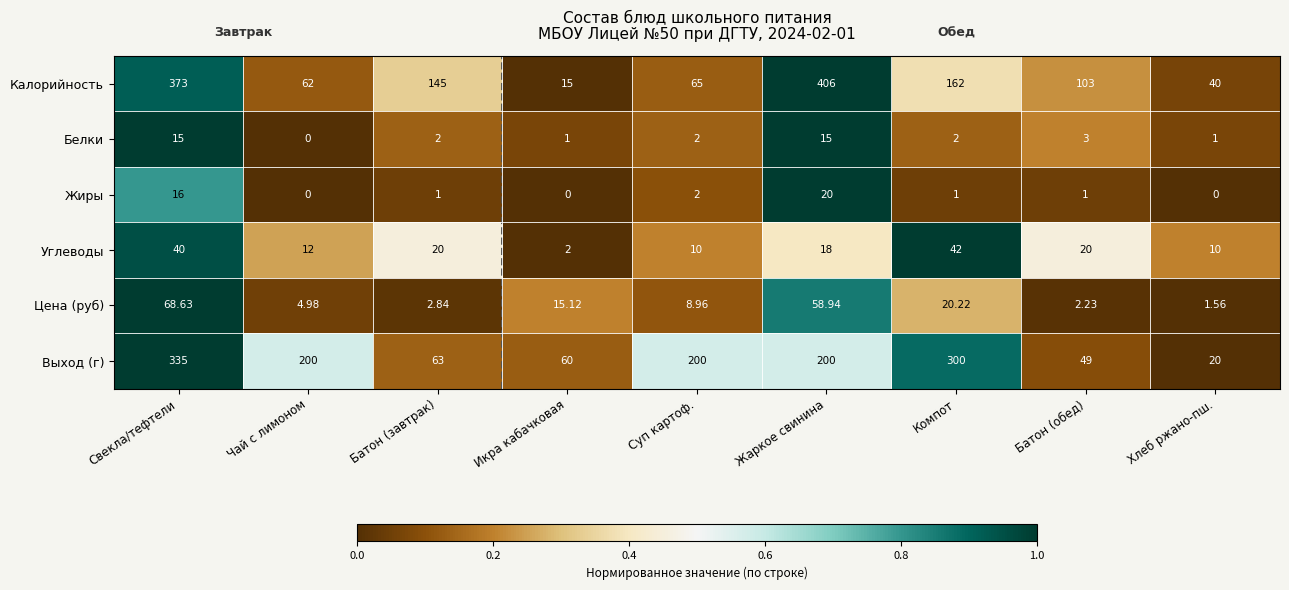

How many data points does each series have?

9